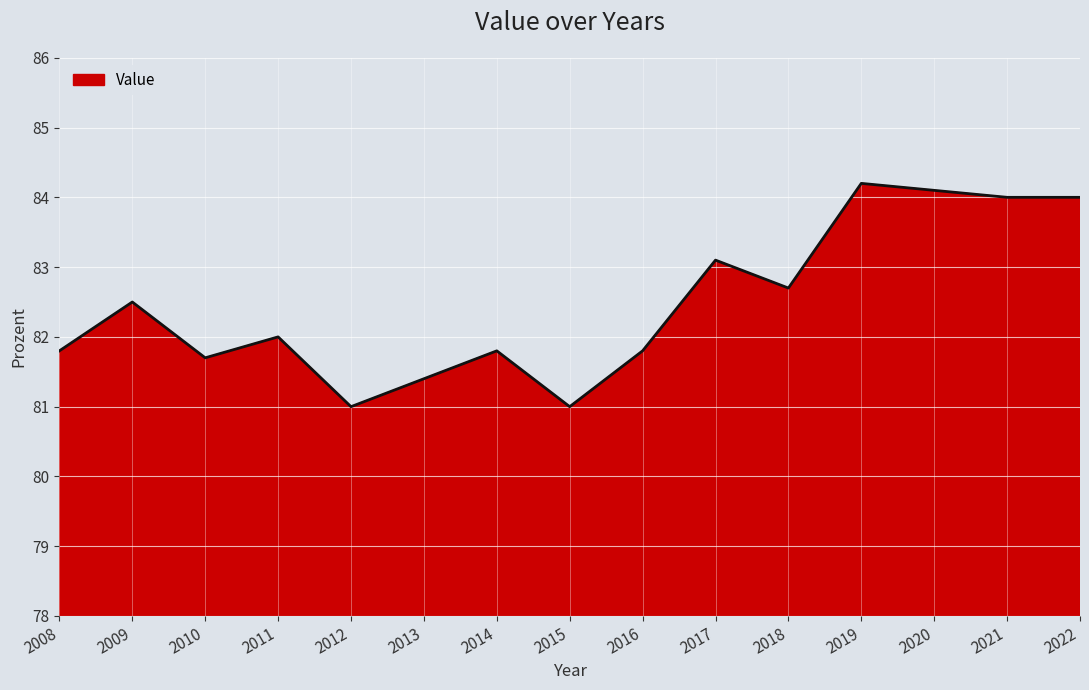

What is the difference between the second highest and minimum values?

3.1